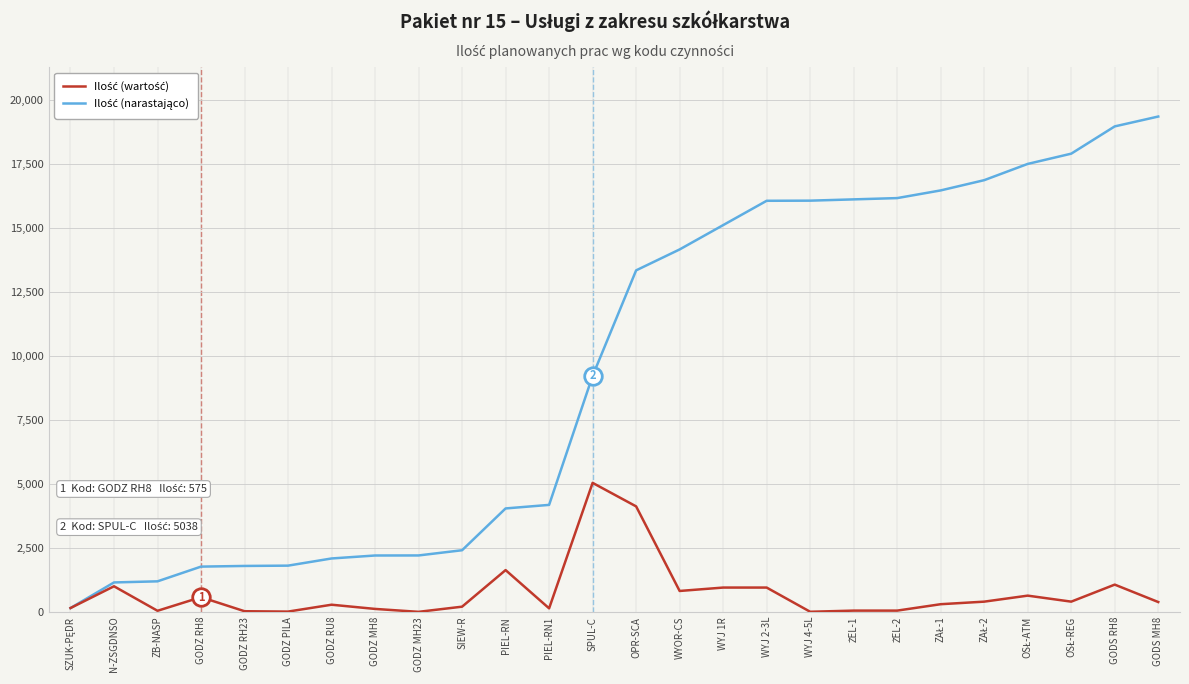

What is the spread (max minus min) of values at GODS RH8?

17893.3